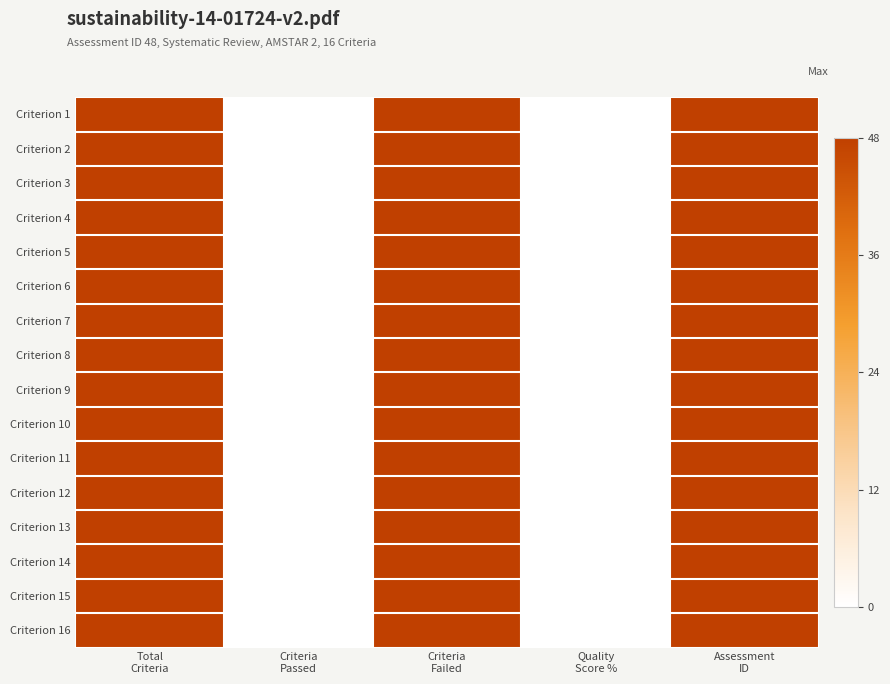

At Criteria Passed, list the series in order from smallest to largest.

Criterion 1, Criterion 2, Criterion 3, Criterion 4, Criterion 5, Criterion 6, Criterion 7, Criterion 8, Criterion 9, Criterion 10, Criterion 11, Criterion 12, Criterion 13, Criterion 14, Criterion 15, Criterion 16